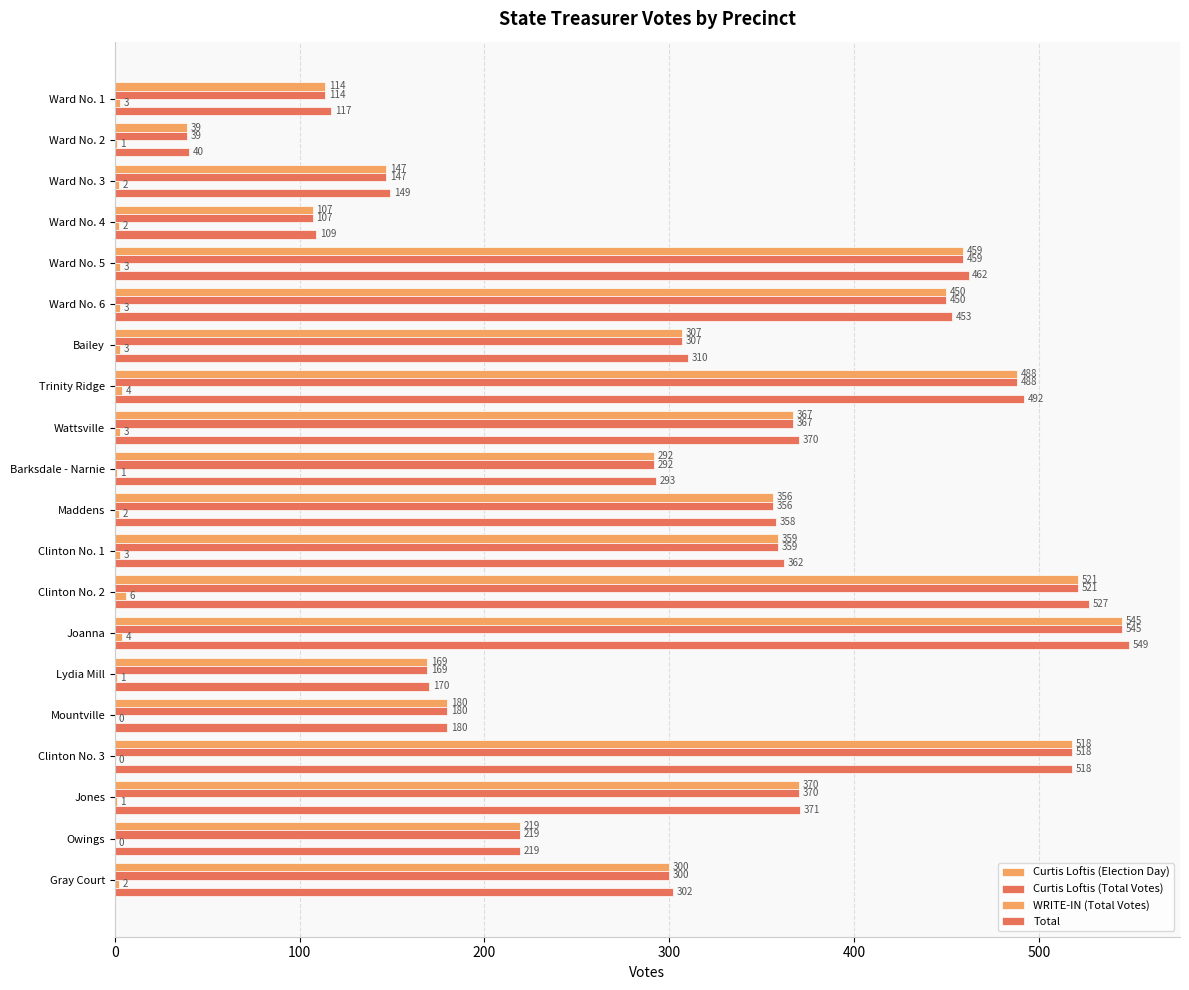

How many distinct data groups are displayed?

4